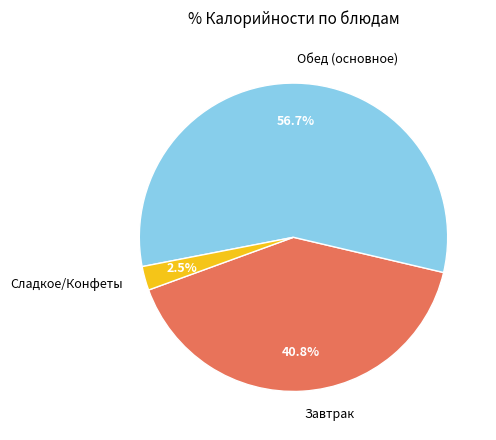

Is there a majority slice in this chart?

Yes